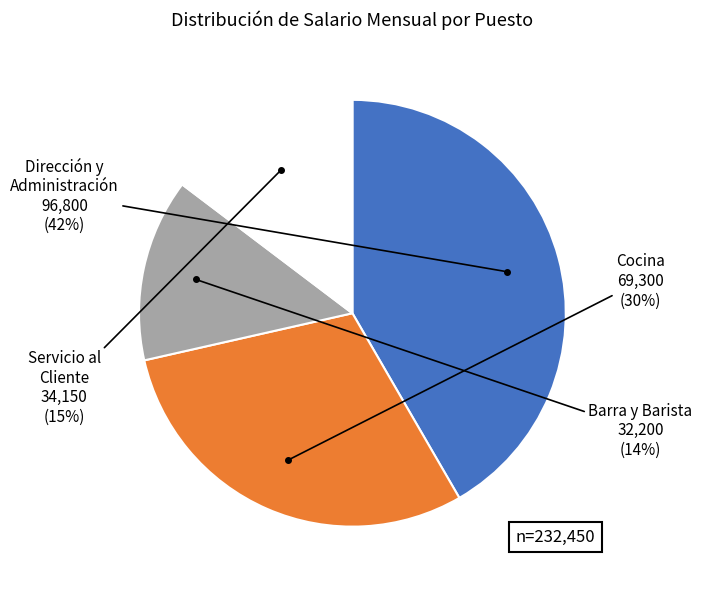

How many segments does this pie chart have?

4